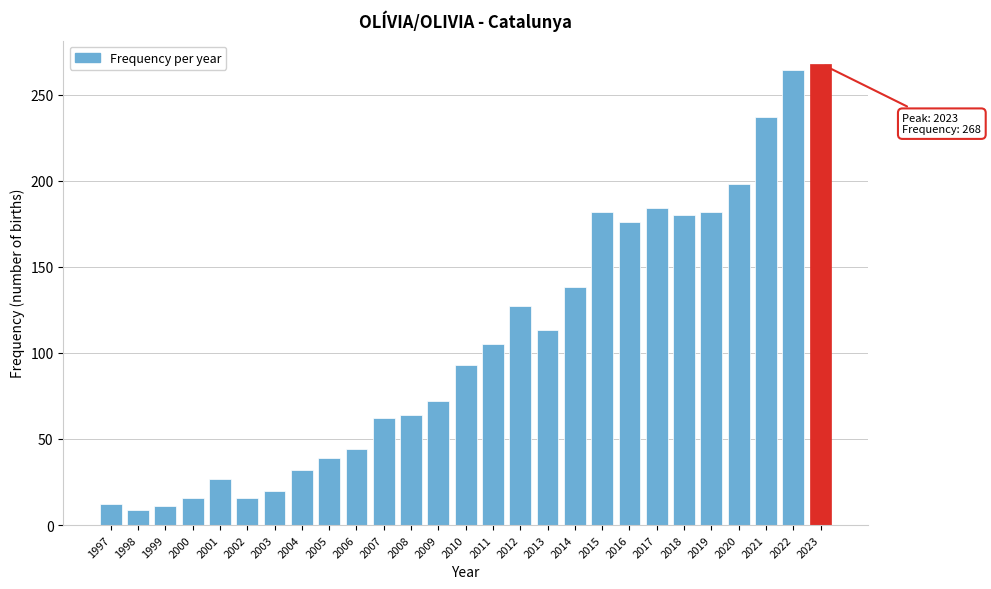

What is the maximum value shown in the chart?

268